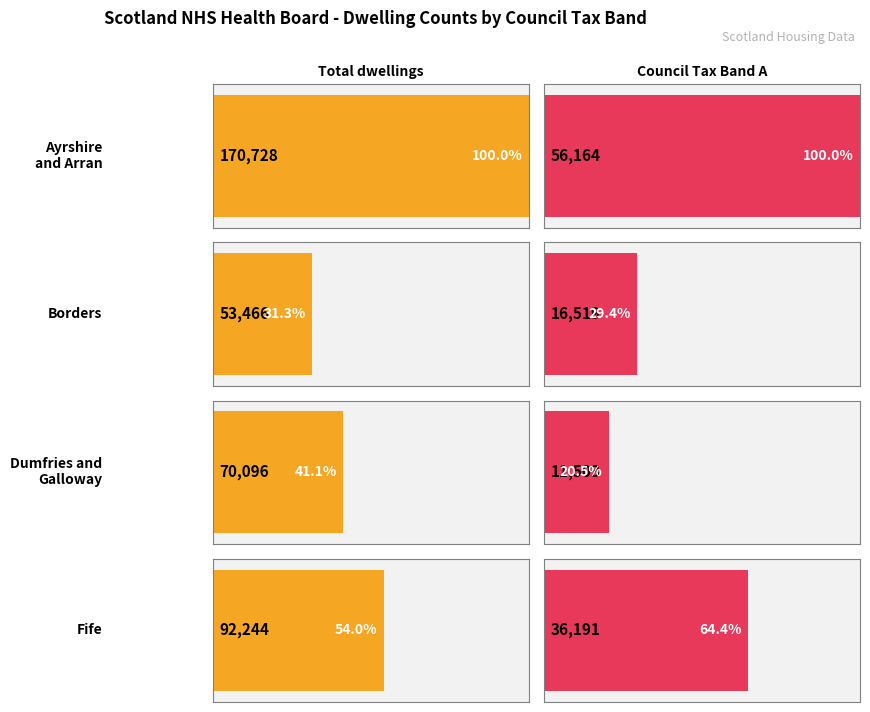

Which series has the largest total across all categories?

Total number of dwellings